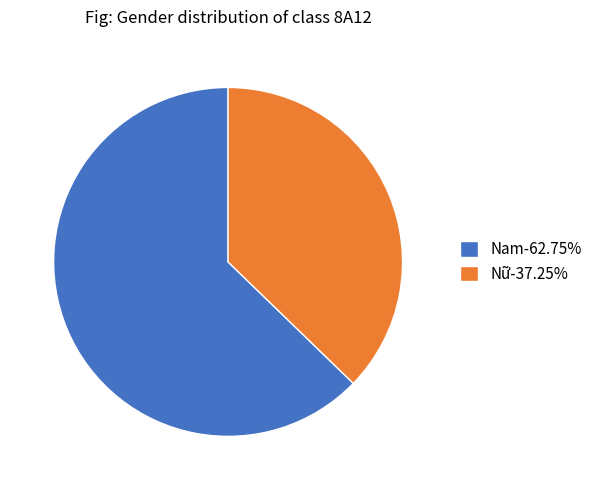

Is Nữ-37.25% the majority of the pie?

No